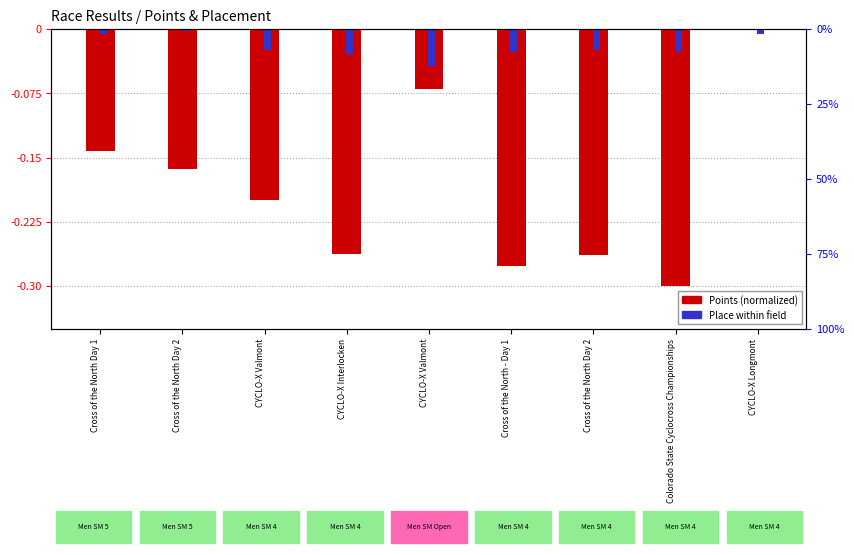

Which has a higher value, CYCLO-X Valmont or Cross of the North Day 2?

Cross of the North Day 2